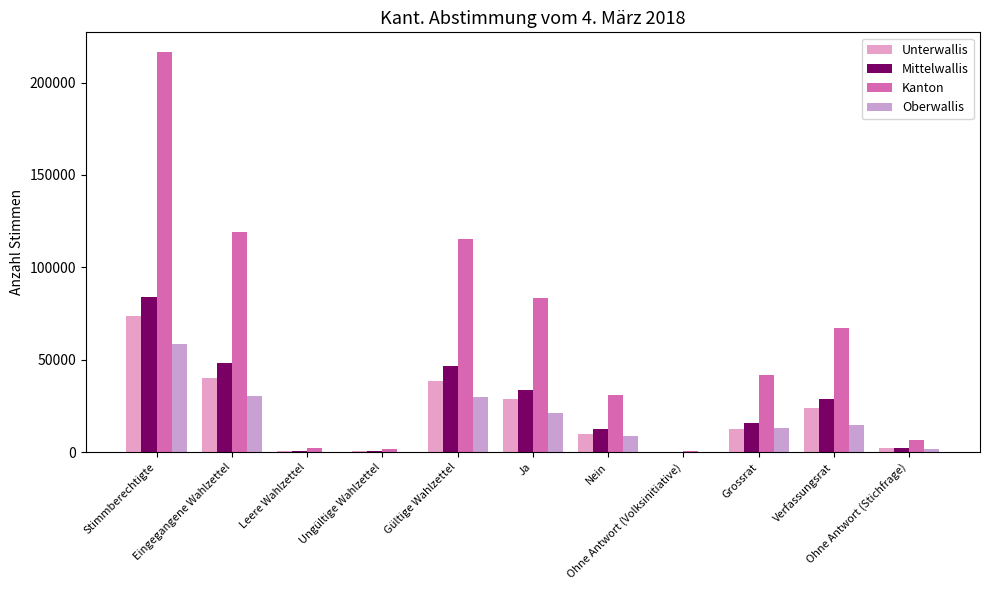

Reading left to right, transcribe all the data shown in this chart.

Unterwallis: 73725	40446	946	734	38766	28578	9974	214	12866	23726	2174
Mittelwallis: 84266	48272	851	721	46700	33892	12595	213	15647	28637	2416
Kanton: 216314	119339	2163	1825	115351	83502	31190	659	41845	67101	6405
Oberwallis: 58323	30621	366	370	29885	21032	8621	232	13332	14738	1815